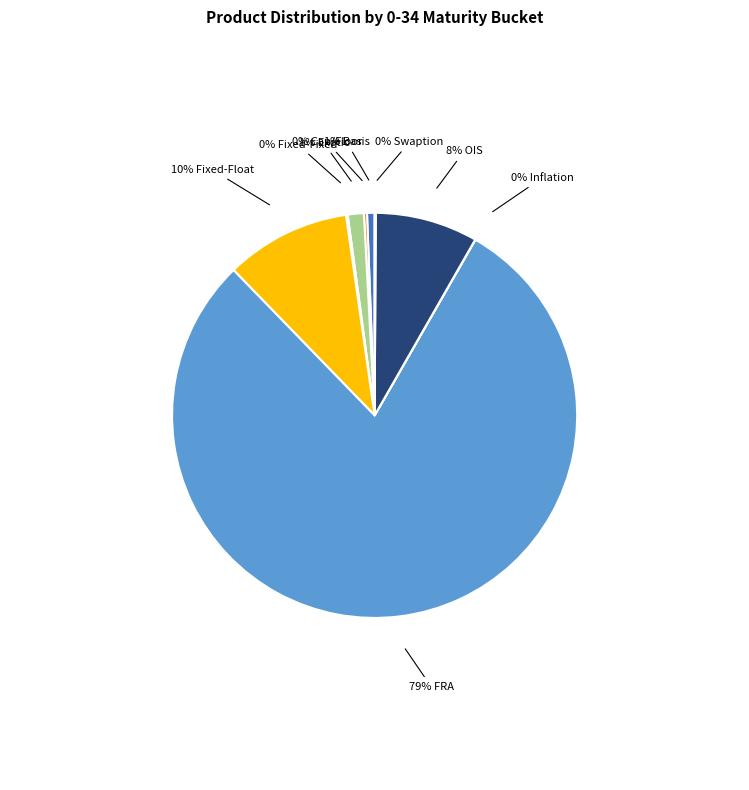

Is there any slice that represents more than half of the pie?

Yes